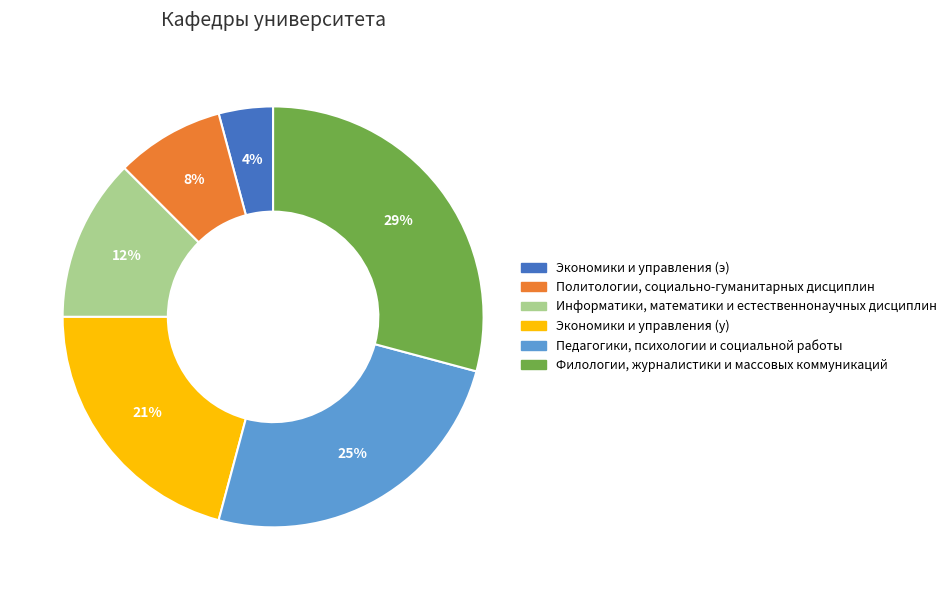

To the nearest percent, what portion does Политологии, социально-гуманитарных дисциплин represent?

8%